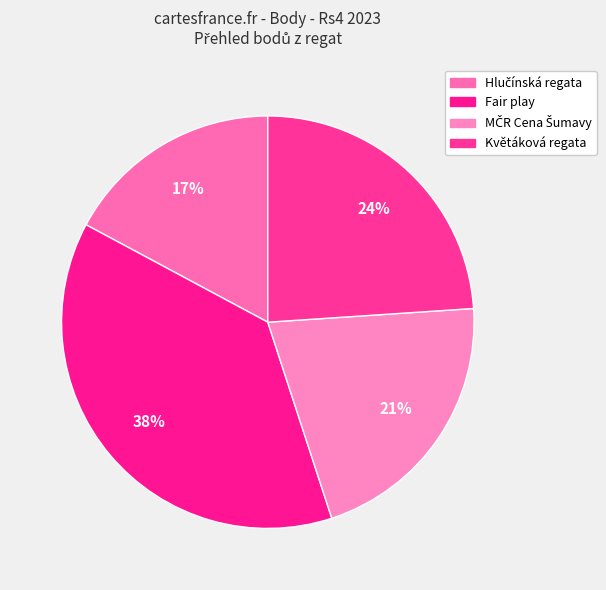

What percentage is the Květáková regata slice, to the nearest percent?

24%